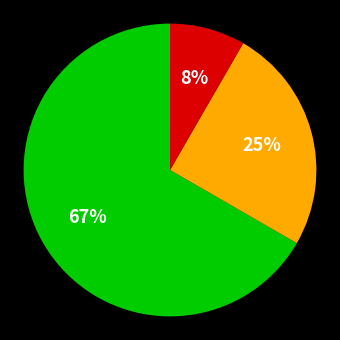

To the nearest percent, what is the average slice percentage?

33%